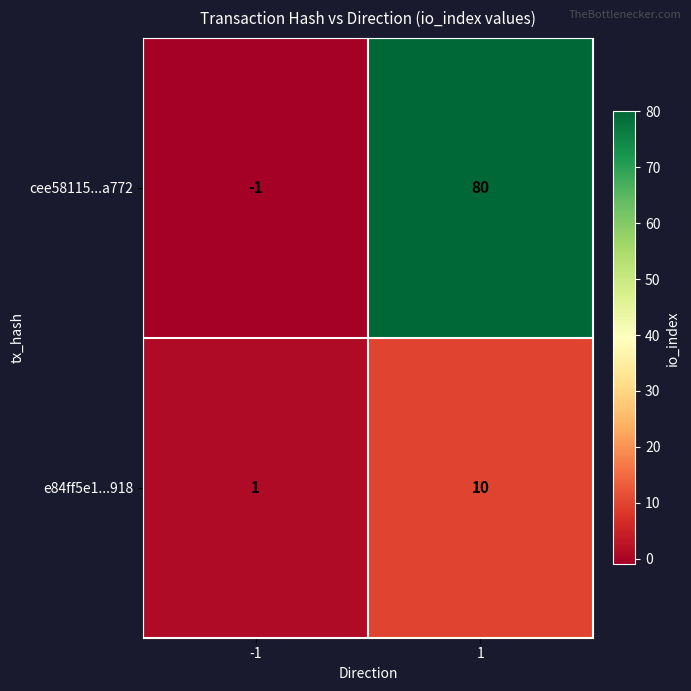

The value of cee58115...a772 at 1 is 80. True or false?

True